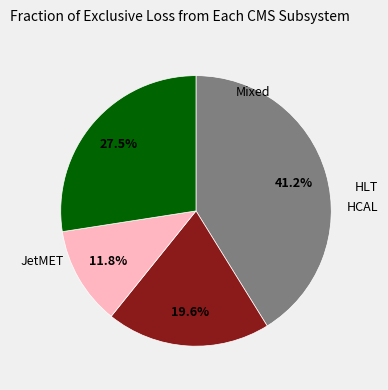

How many segments does this pie chart have?

4